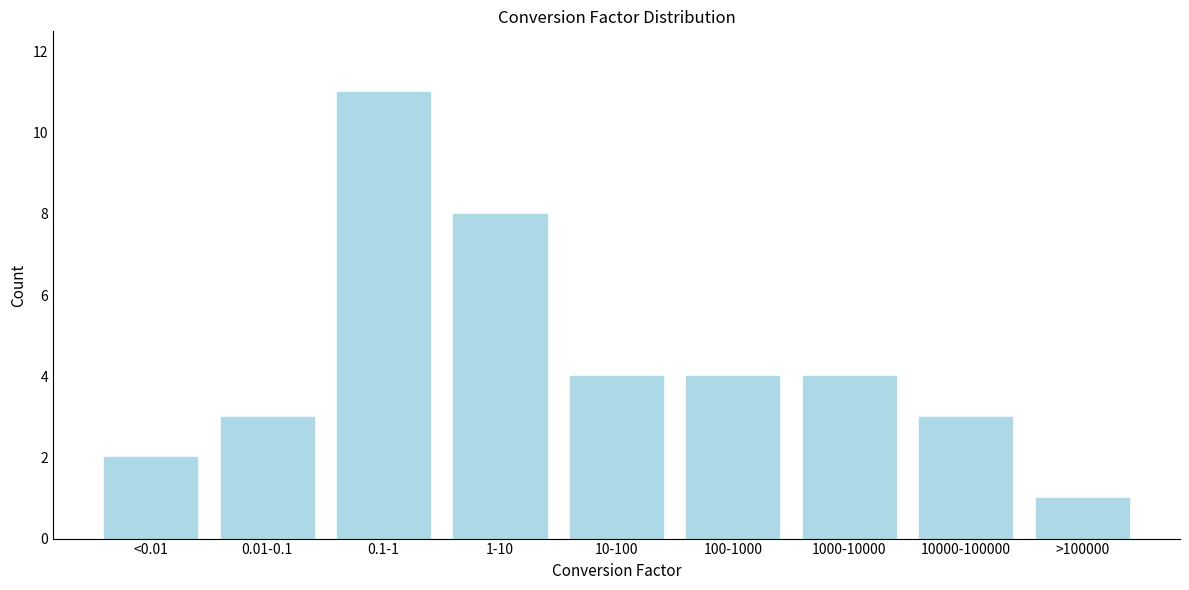

Reading right to left, transcribe all the data shown in this chart.

>100000=1	10000-100000=3	1000-10000=4	100-1000=4	10-100=4	1-10=8	0.1-1=11	0.01-0.1=3	<0.01=2